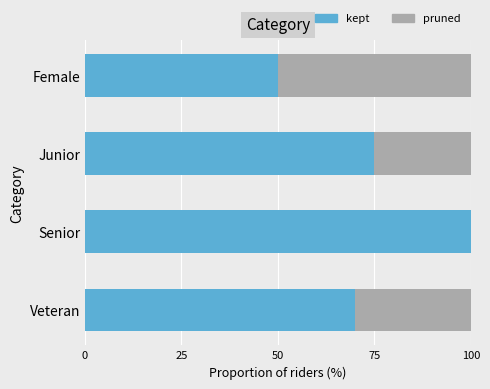

Is it true that kept equals 37 at Junior?

False